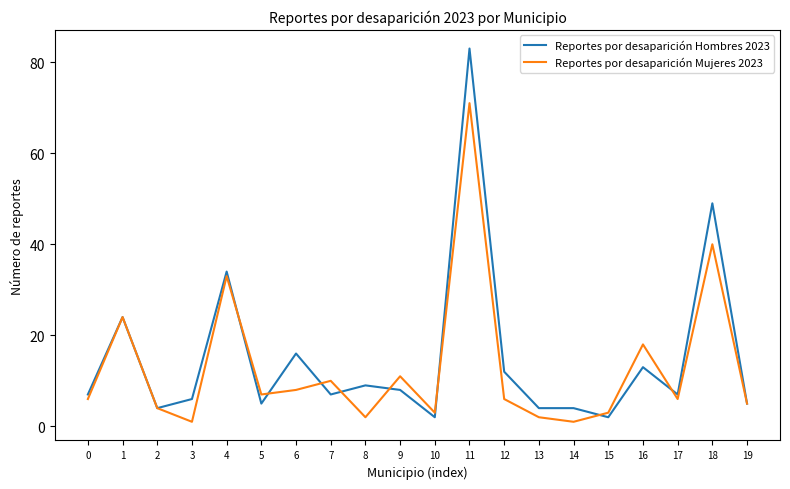

Which series has the widest spread of values?

Reportes por desaparición Hombres 2023